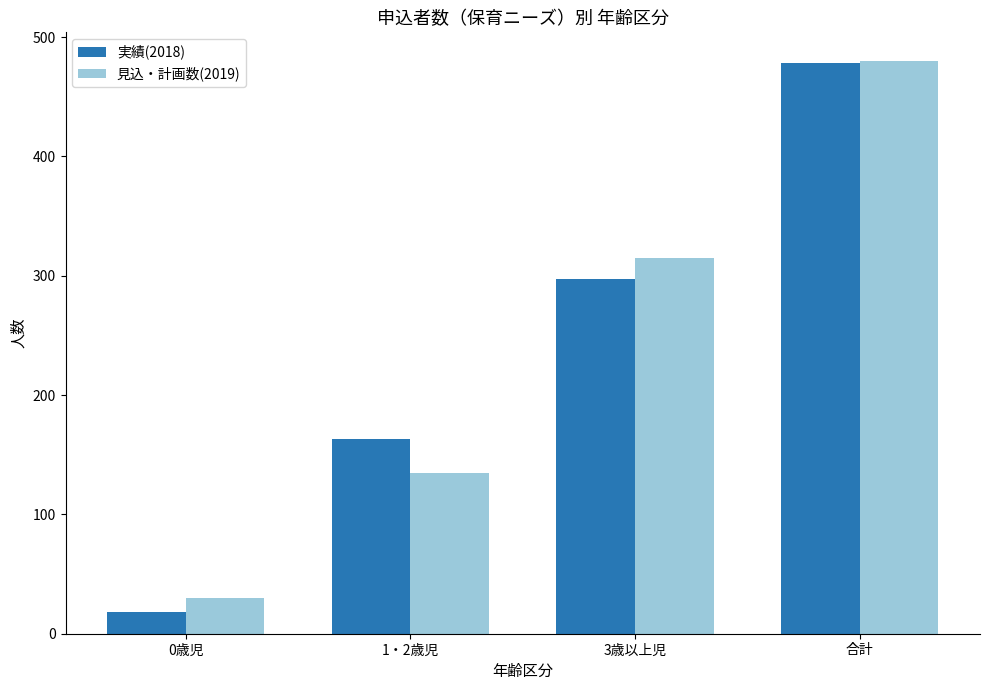

Are the bars horizontal?

No